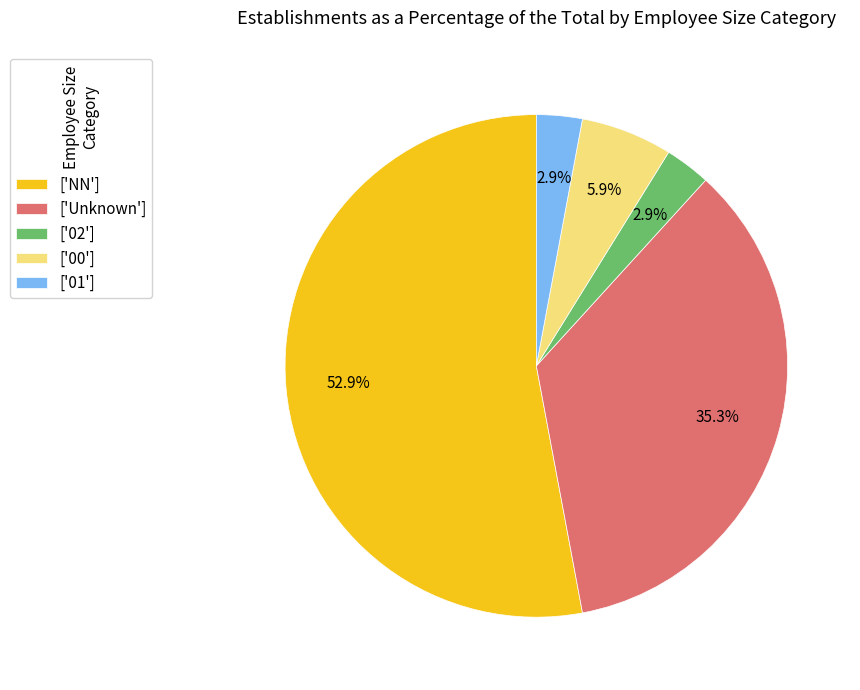

What is the largest slice in the pie chart?

['NN']